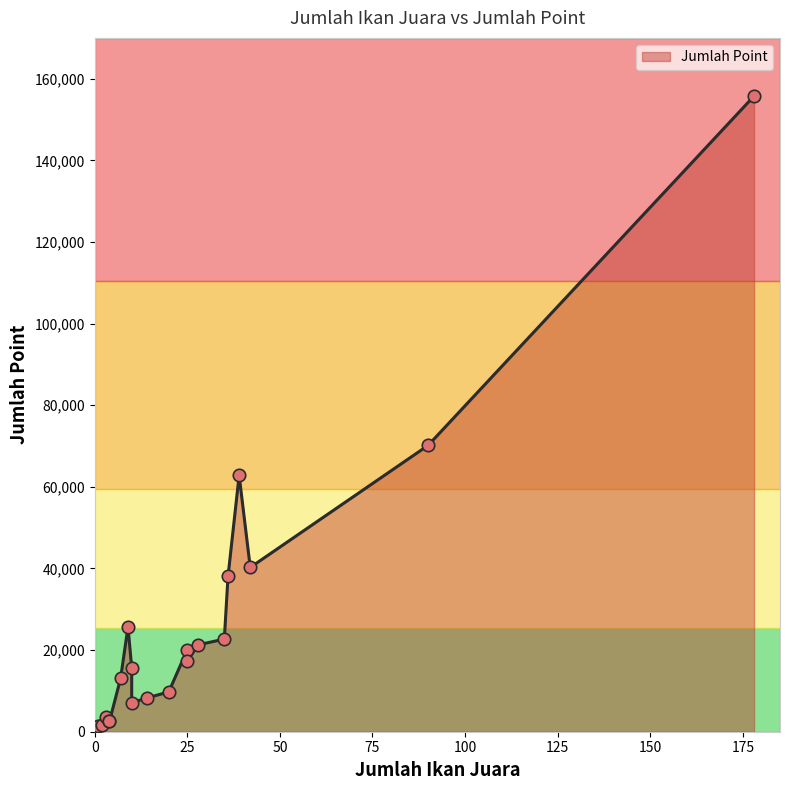

Between 3 and 7, which is larger?

7